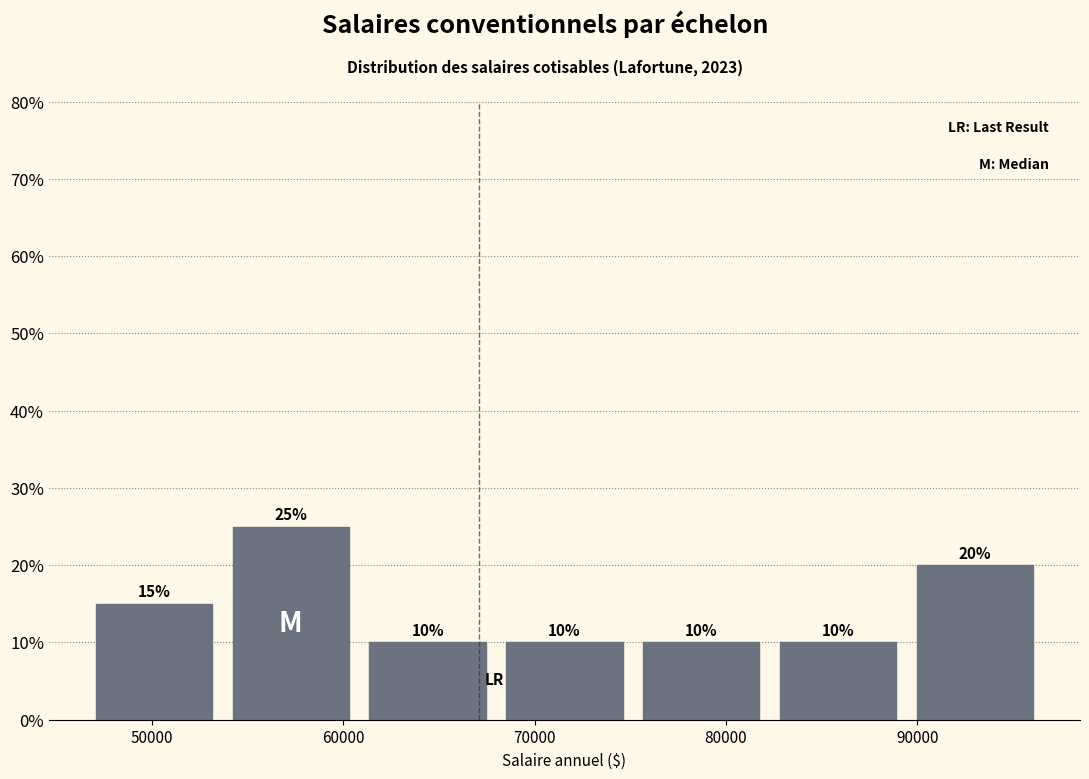

How tall is the bar that spans 61000 to 68000 on the x-axis? The bar edges are not printed on the chart, so give them approximately, as read against the axis.

10